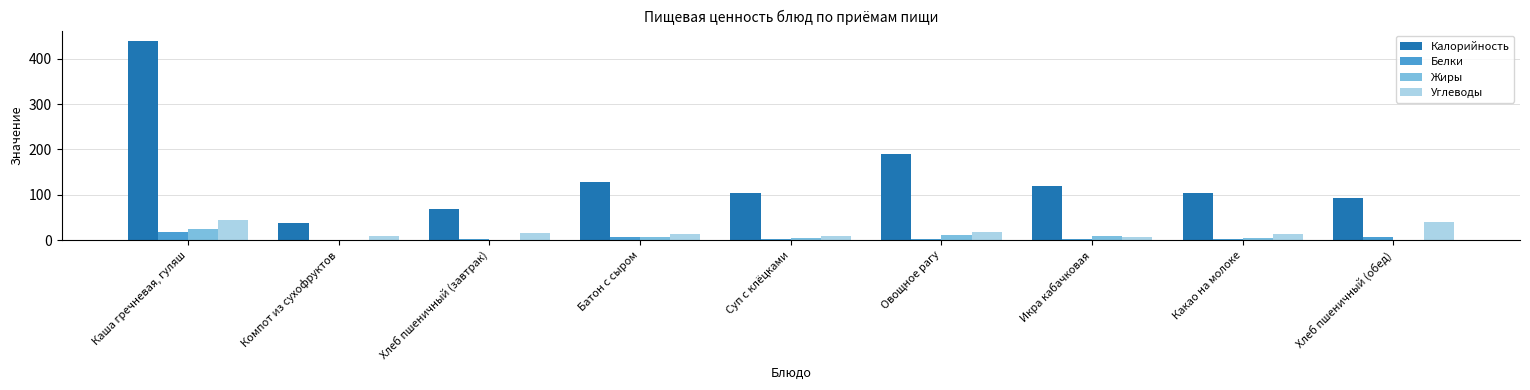

What value does the Углеводы series have at Каша гречневая, гуляш?

44.0